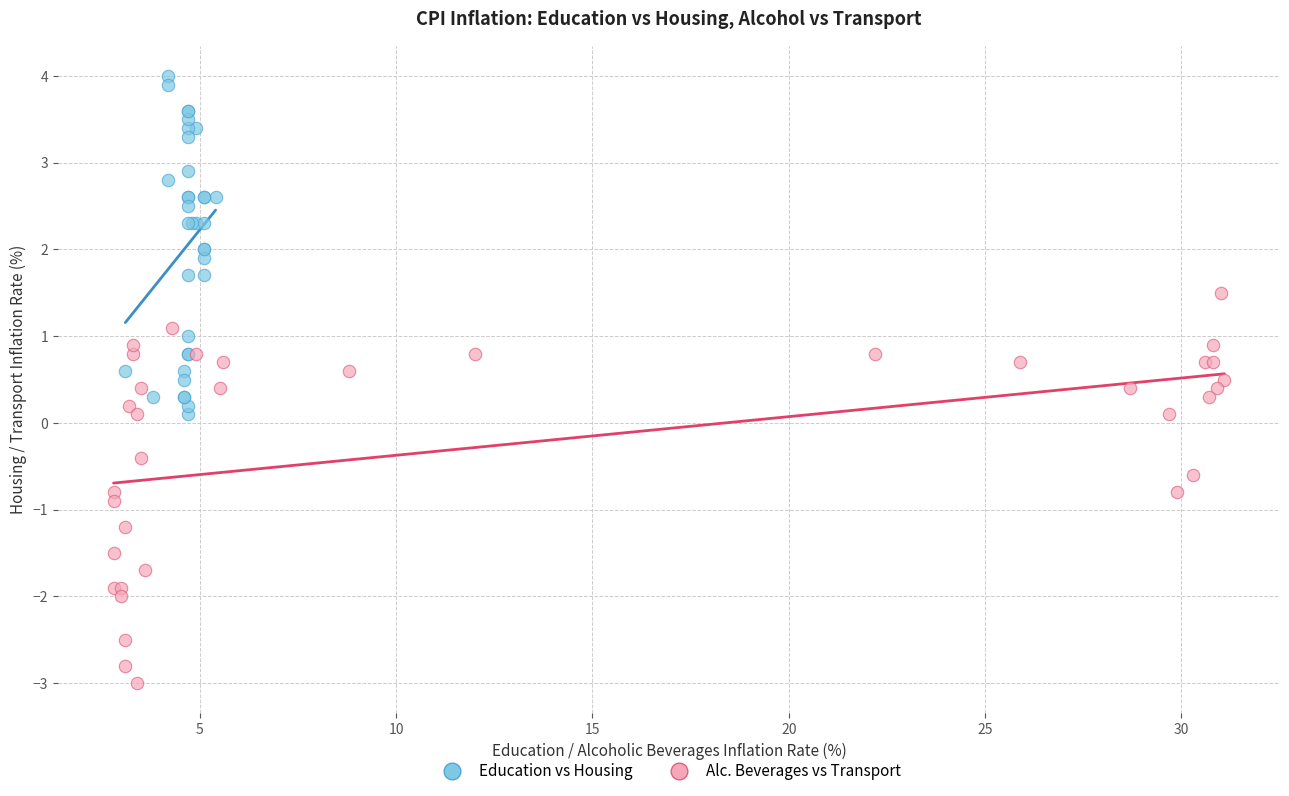

Which series has the widest spread of Y values?

Alc. Beverages vs Transport